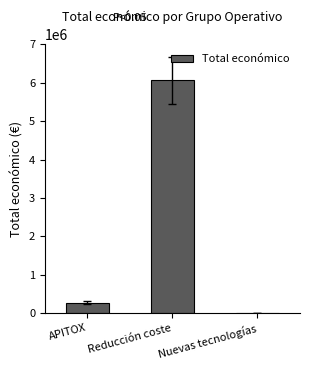

Rank the categories by value from highest to lowest.

Reducción coste, APITOX, Nuevas tecnologías